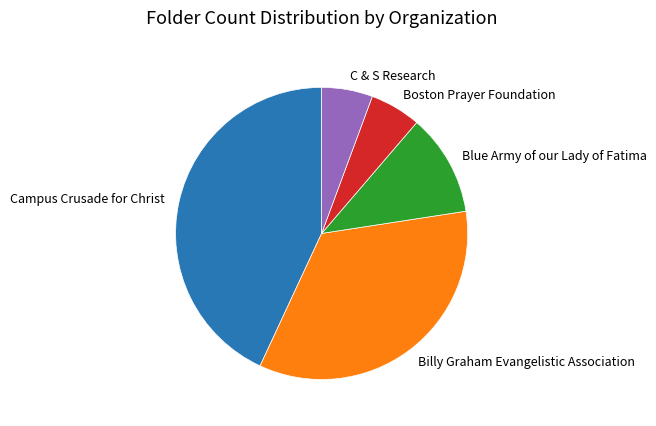

Is there a majority slice in this chart?

No